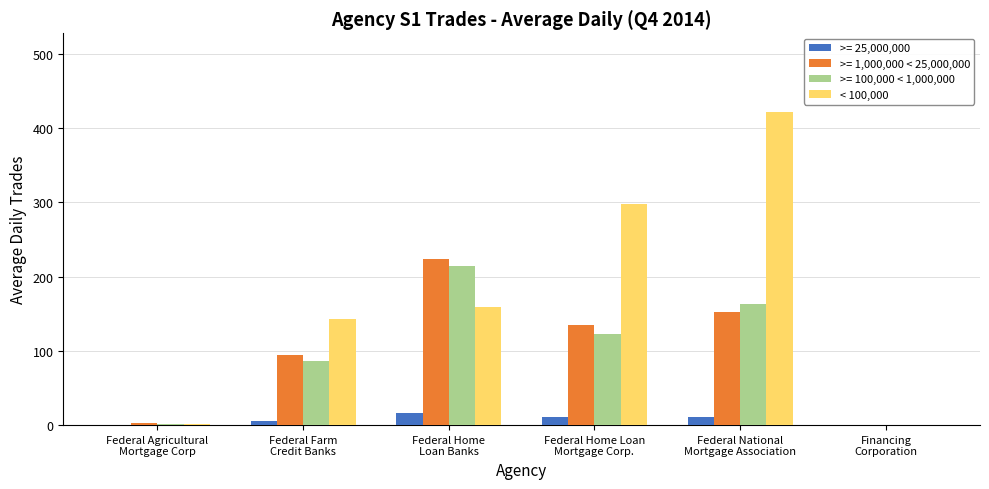

What is the sum of all >= 25,000,000 values?

44.2